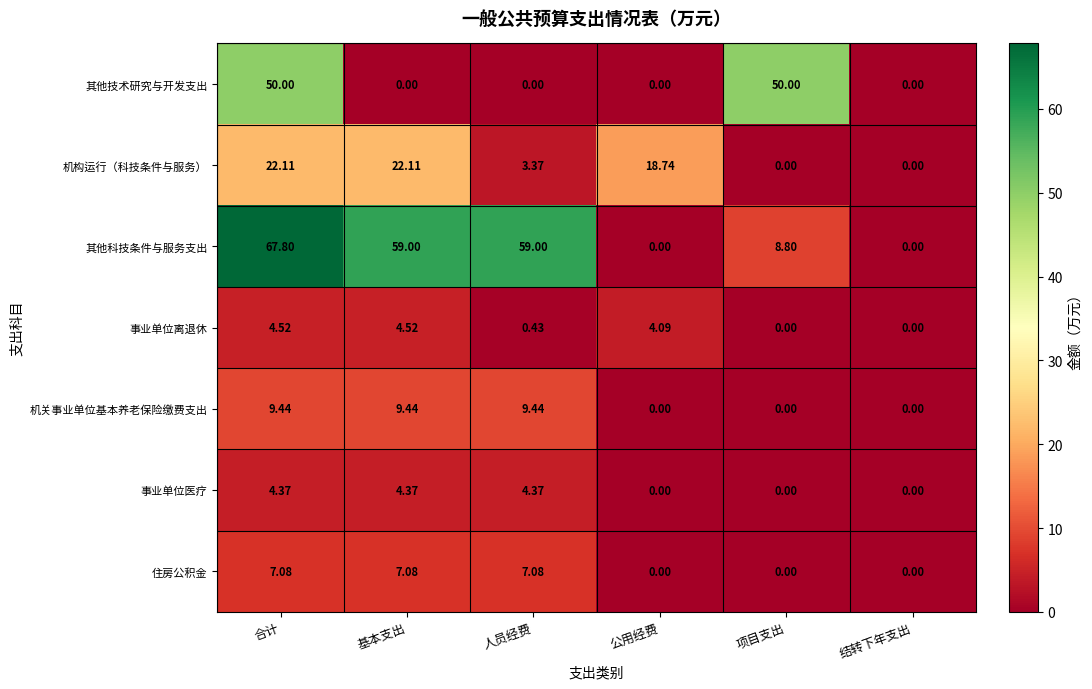

Rank the series at 合计 from lowest to highest value.

事业单位医疗, 事业单位离退休, 住房公积金, 机关事业单位基本养老保险缴费支出, 机构运行（科技条件与服务）, 其他技术研究与开发支出, 其他科技条件与服务支出